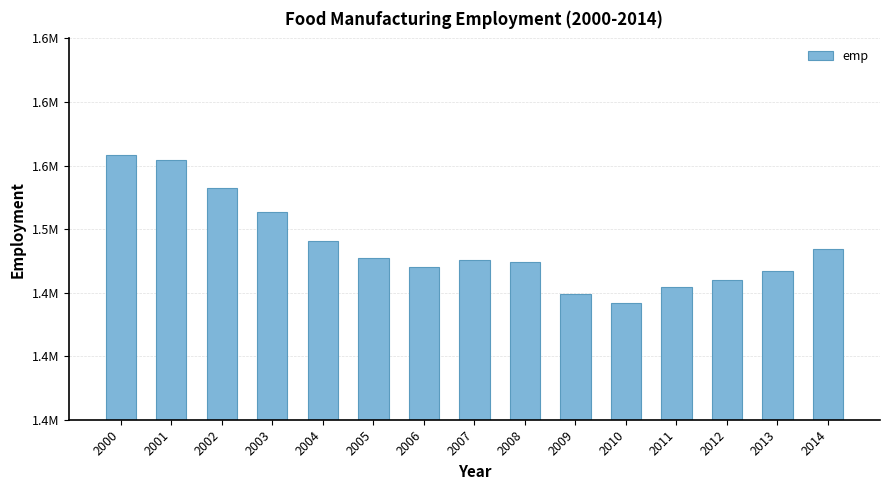

What is the sum of the values at 2007 and 2002?

3007967